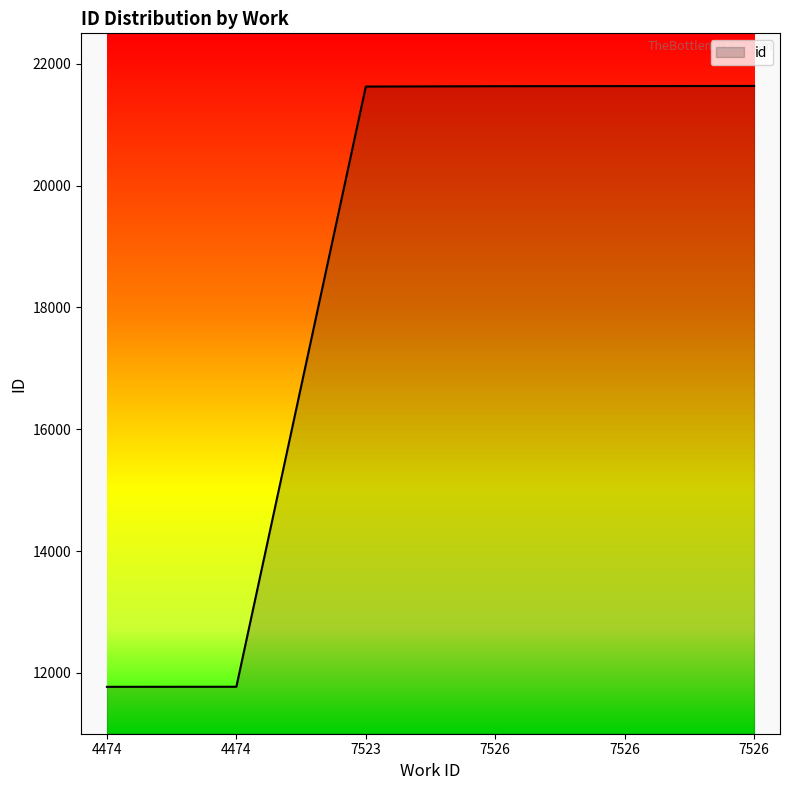

List the labels in order of value, largest first.

7526, 7526, 7526, 7523, 4474, 4474